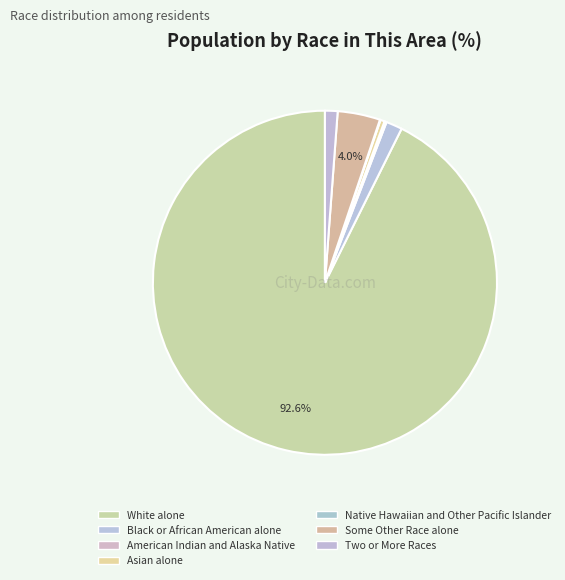

What is the ratio of the value at Two or More Races to the value at Black or African American alone?

0.8